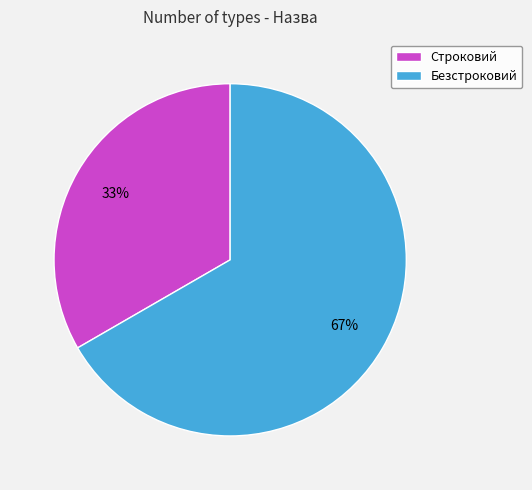

To the nearest percent, what is the average slice percentage?

50%